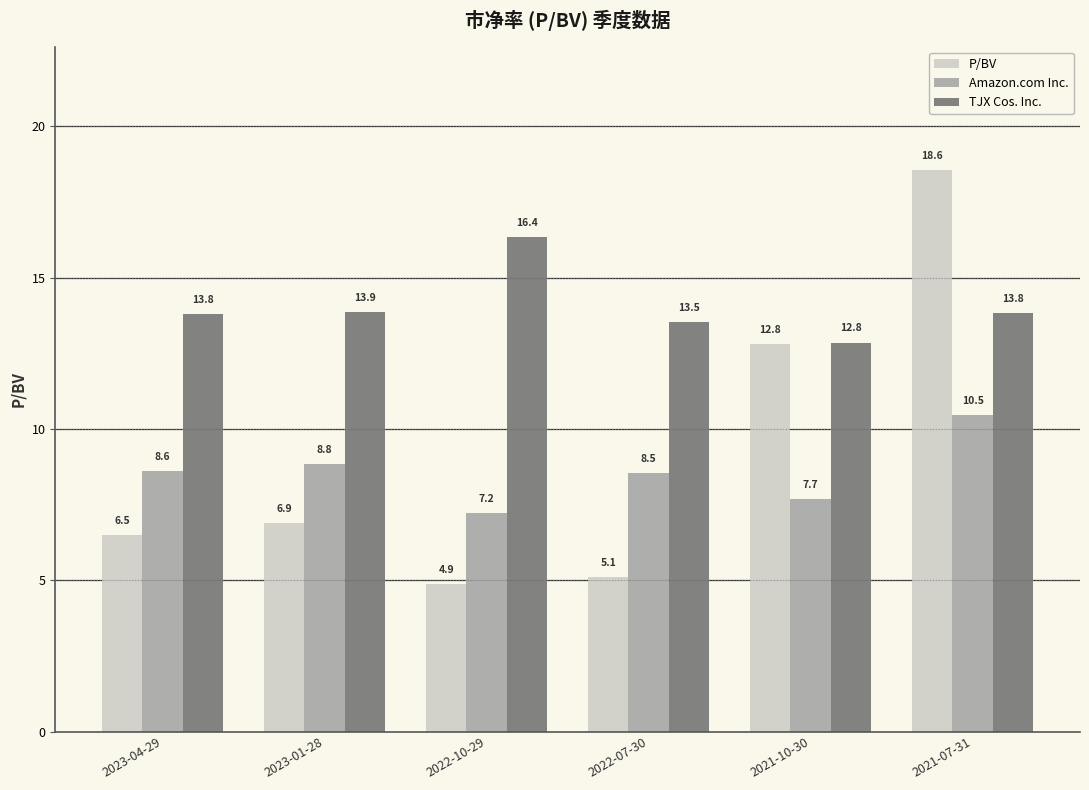

What is the lowest value of the P/BV series?

4.9